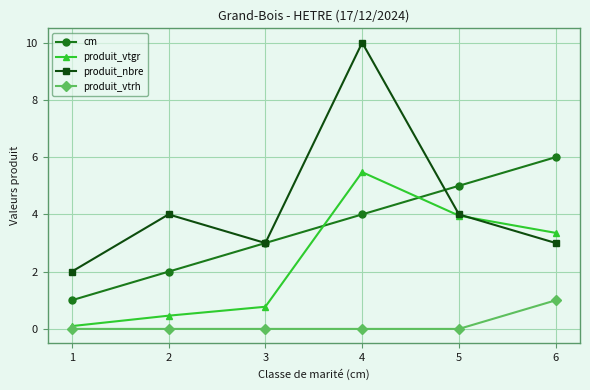

True or false: produit_vtrh and produit_vtgr cross at least once.

False